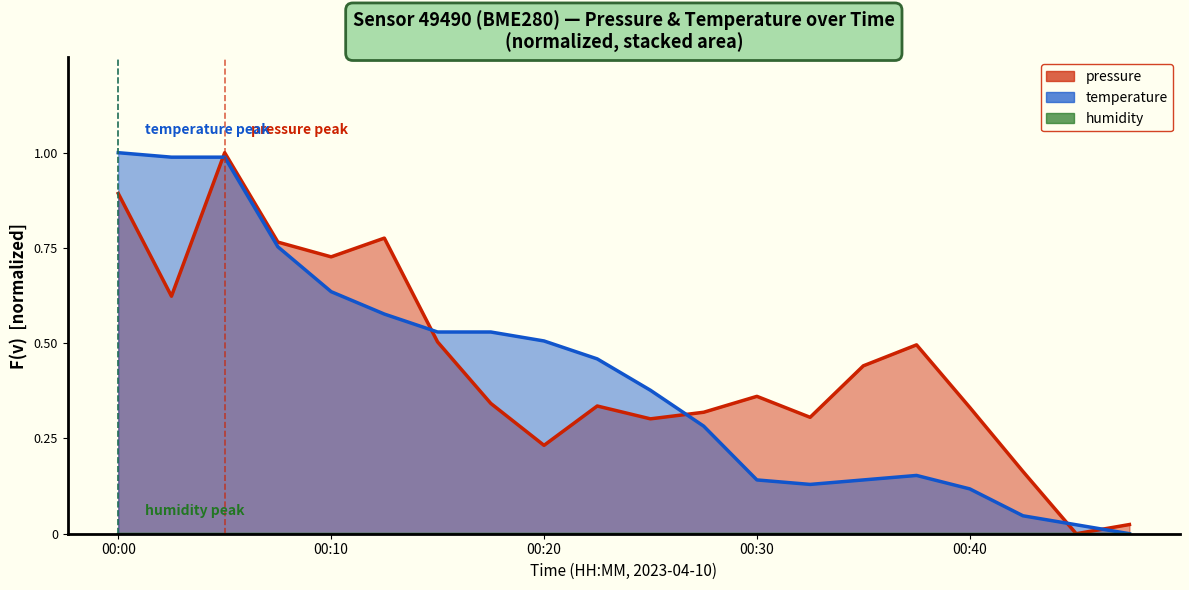

Is it true that temperature equals 1.0 at 00:10?

False